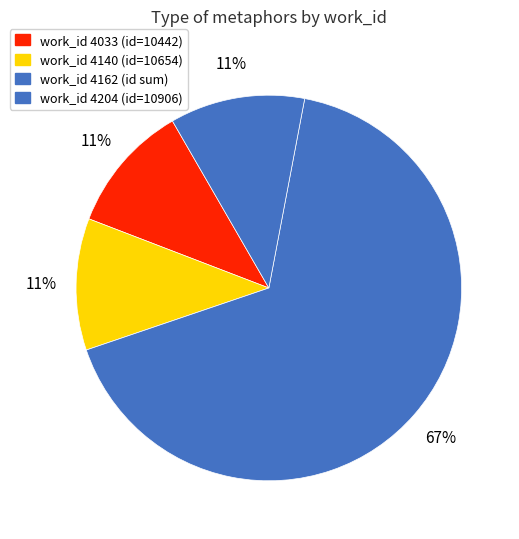

Which category has the biggest portion of the pie?

4204